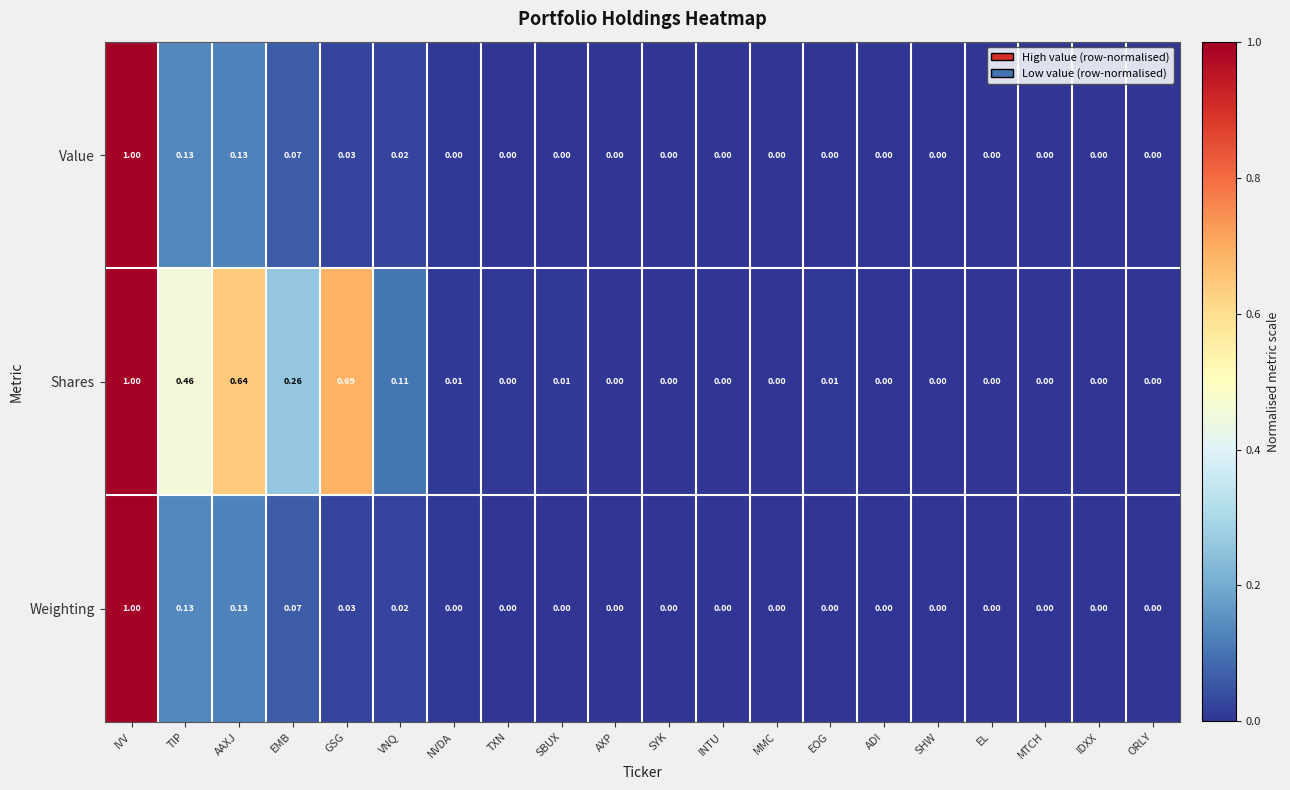

Which series has the largest total across all categories?

Shares